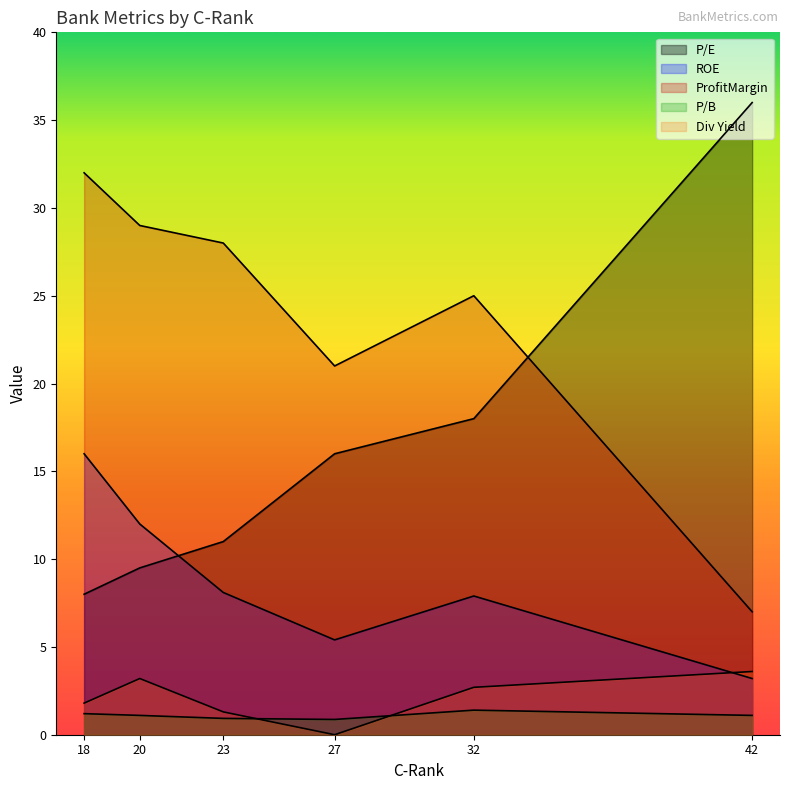

At which category is the sum across all series the highest?

18